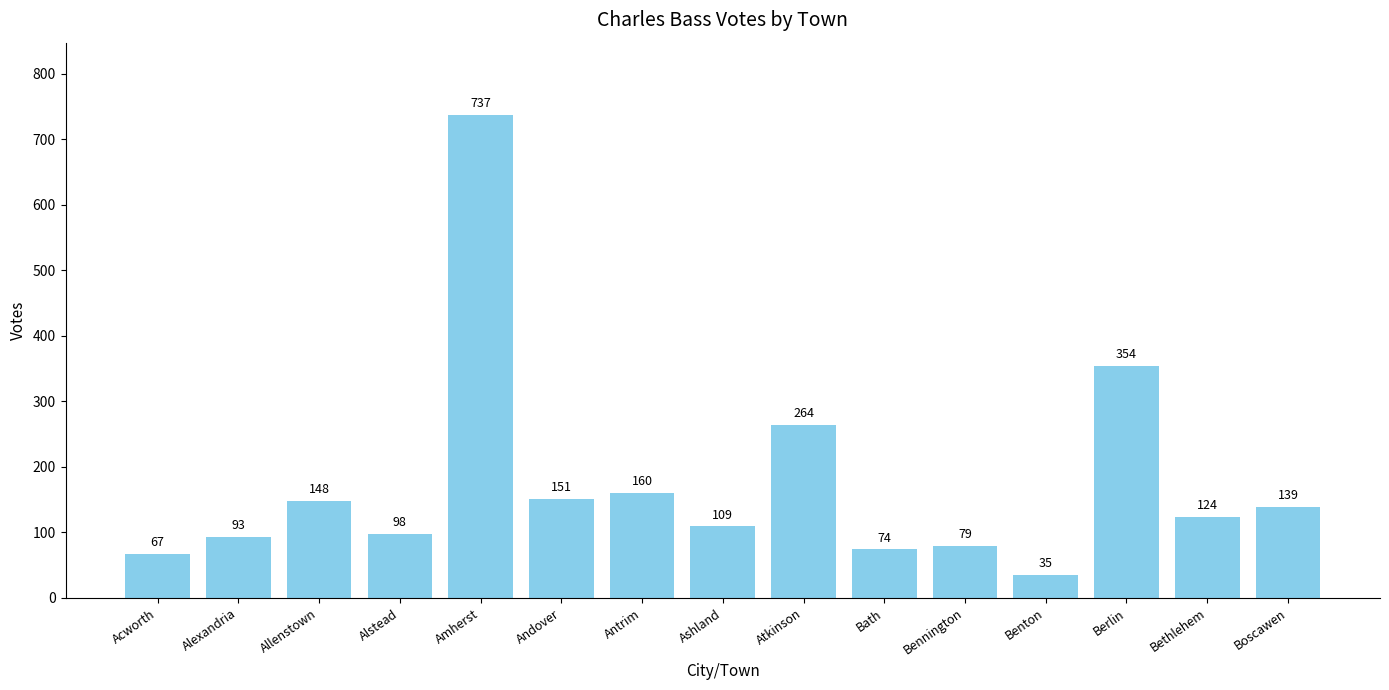

Reading left to right, transcribe all the data shown in this chart.

Acworth=67	Alexandria=93	Allenstown=148	Alstead=98	Amherst=737	Andover=151	Antrim=160	Ashland=109	Atkinson=264	Bath=74	Bennington=79	Benton=35	Berlin=354	Bethlehem=124	Boscawen=139